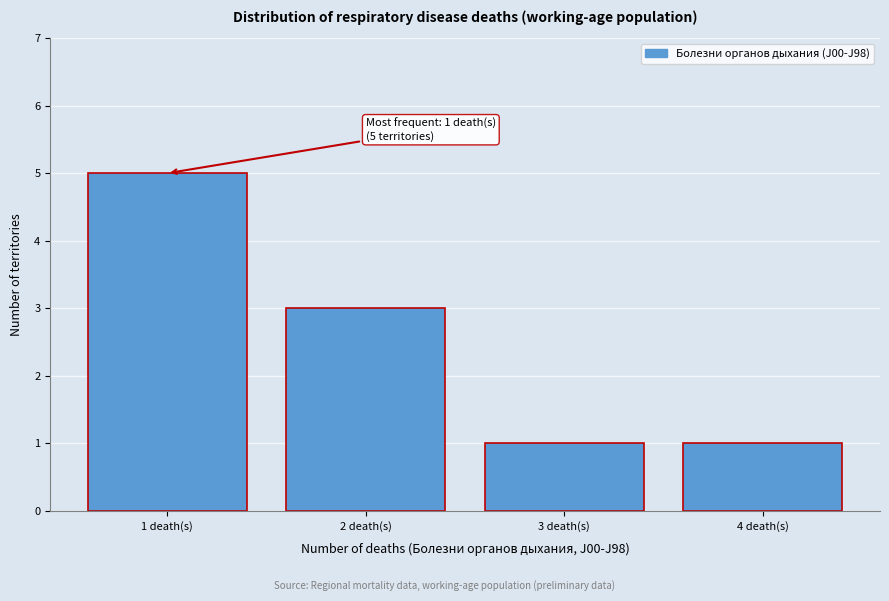

Reading left to right, what are all the values shown in this chart?

5	3	1	1